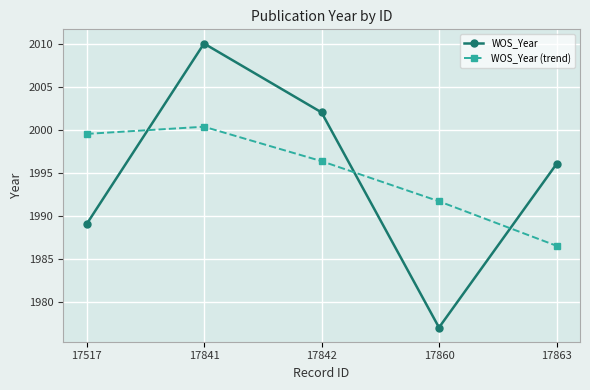

Count the WOS_Year values in the range 1989 to 2002.

3